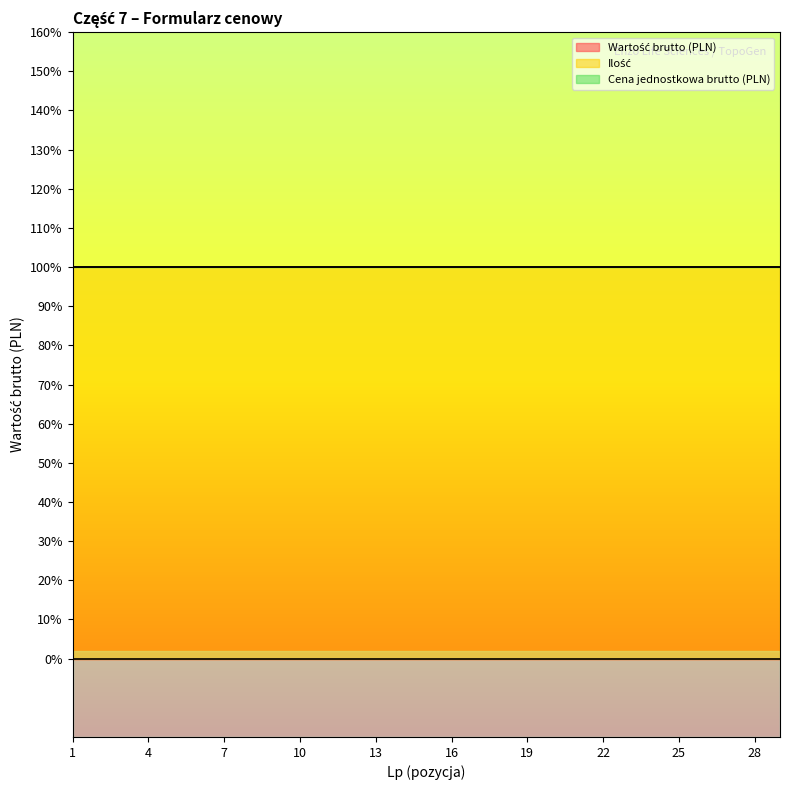

Reading left to right, extract all data points from this chart.

Wartość brutto (PLN): 1=0	2=0	3=0	4=0	5=0	6=0	7=0	8=0	9=0	10=0	11=0	12=0	13=0	14=0	15=0	16=0	17=0	18=0	19=0	20=0	21=0	22=0	23=0	24=0	25=0	26=0	27=0	28=0	29=0
Ilość: 1=1	2=1	3=1	4=1	5=1	6=1	7=1	8=1	9=1	10=1	11=1	12=1	13=1	14=1	15=1	16=1	17=1	18=1	19=1	20=1	21=1	22=1	23=1	24=1	25=1	26=1	27=1	28=1	29=1
Cena jednostkowa brutto (PLN): 1=0	2=0	3=0	4=0	5=0	6=0	7=0	8=0	9=0	10=0	11=0	12=0	13=0	14=0	15=0	16=0	17=0	18=0	19=0	20=0	21=0	22=0	23=0	24=0	25=0	26=0	27=0	28=0	29=0